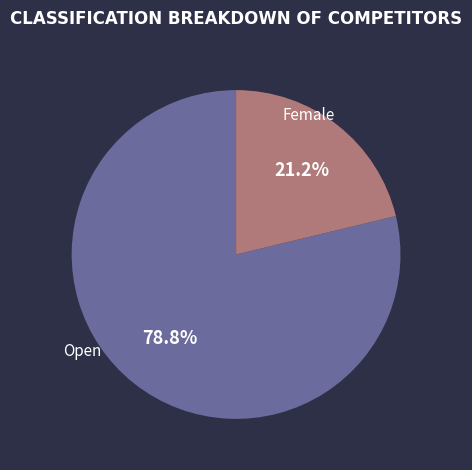

Does any single category account for the majority?

Yes